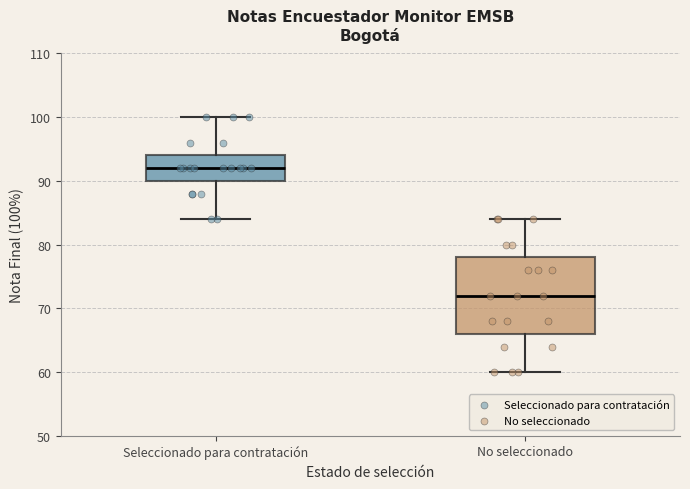

Where does the median line of the box for No seleccionado sit on the y-axis? The values are not printed on the chart, so give them approximately, as read against the axis.

72